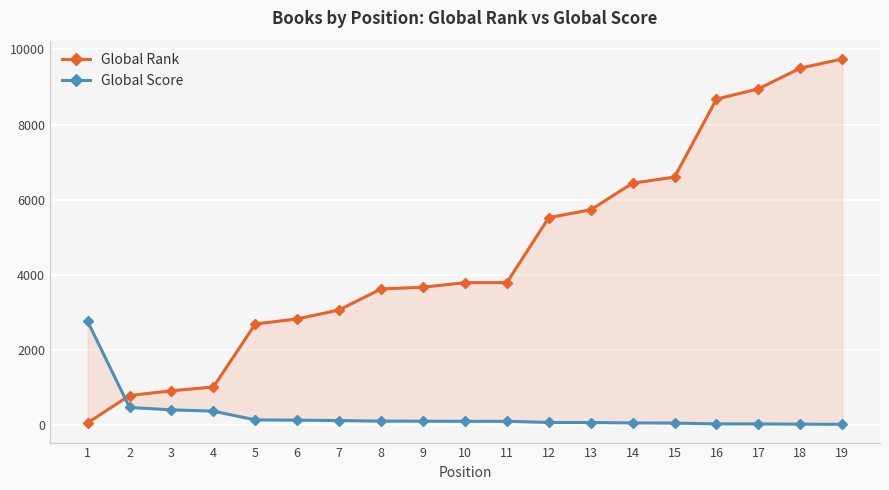

Reading left to right, transcribe all the data shown in this chart.

Global Rank: 60	788	915	1015	2692	2827	3066	3624	3671	3793	3793	5523	5731	6441	6601	8677	8951	9502	9746
Global Score: 2764	471	407	372	139	133	122	106	105	102	102	72	69	59	55	33	33	26	22